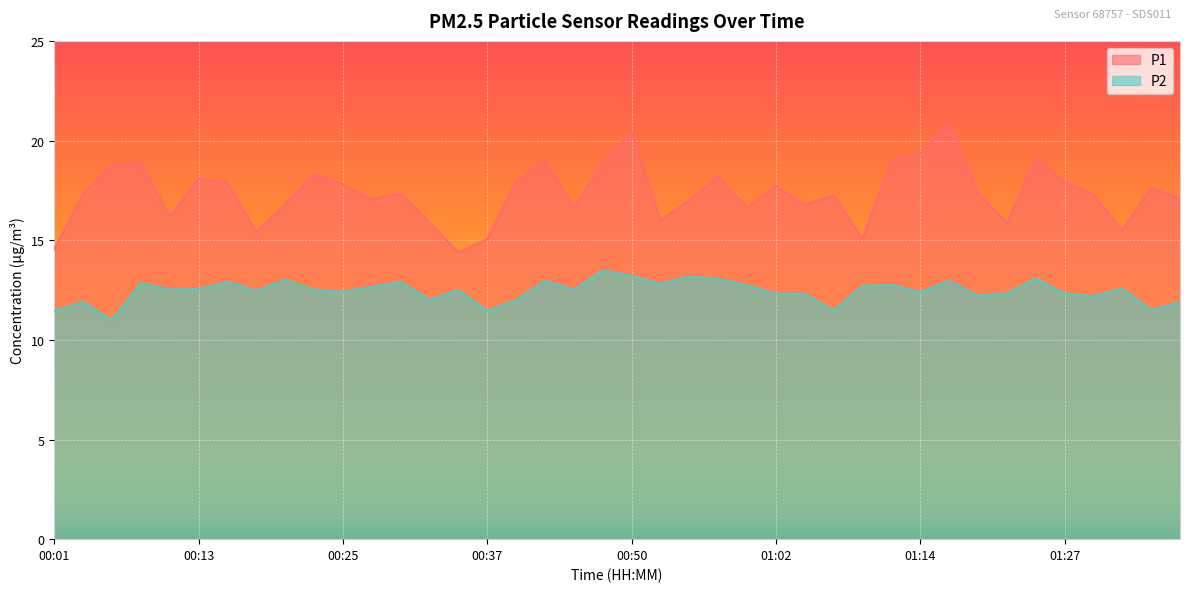

Is it true that P2 equals 12.9 at 00:42?

True